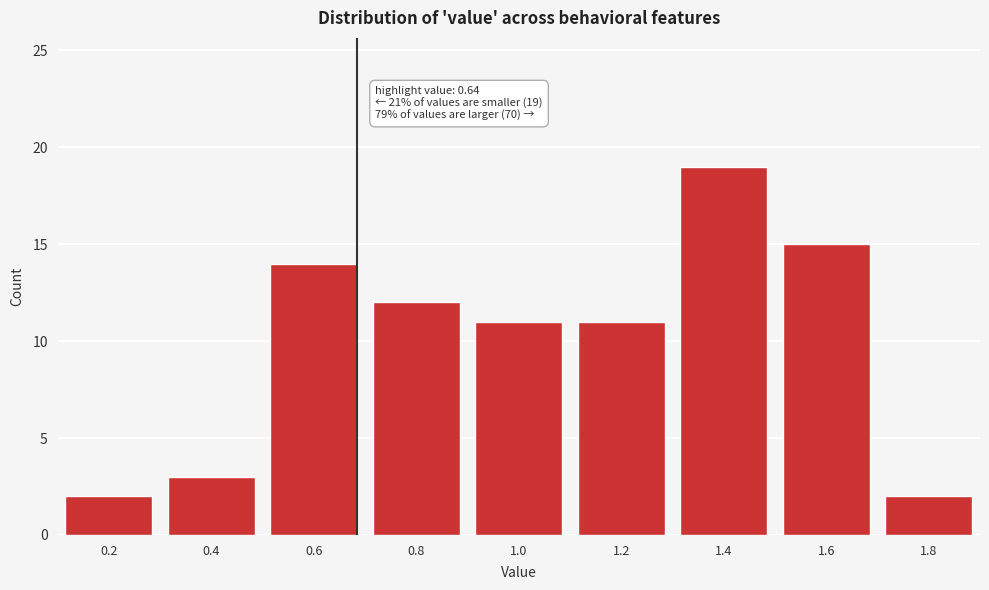

Reading right to left, transcribe all the data shown in this chart.

1.8=2	1.6=15	1.4=19	1.2=11	1.0=11	0.8=12	0.6=14	0.4=3	0.2=2